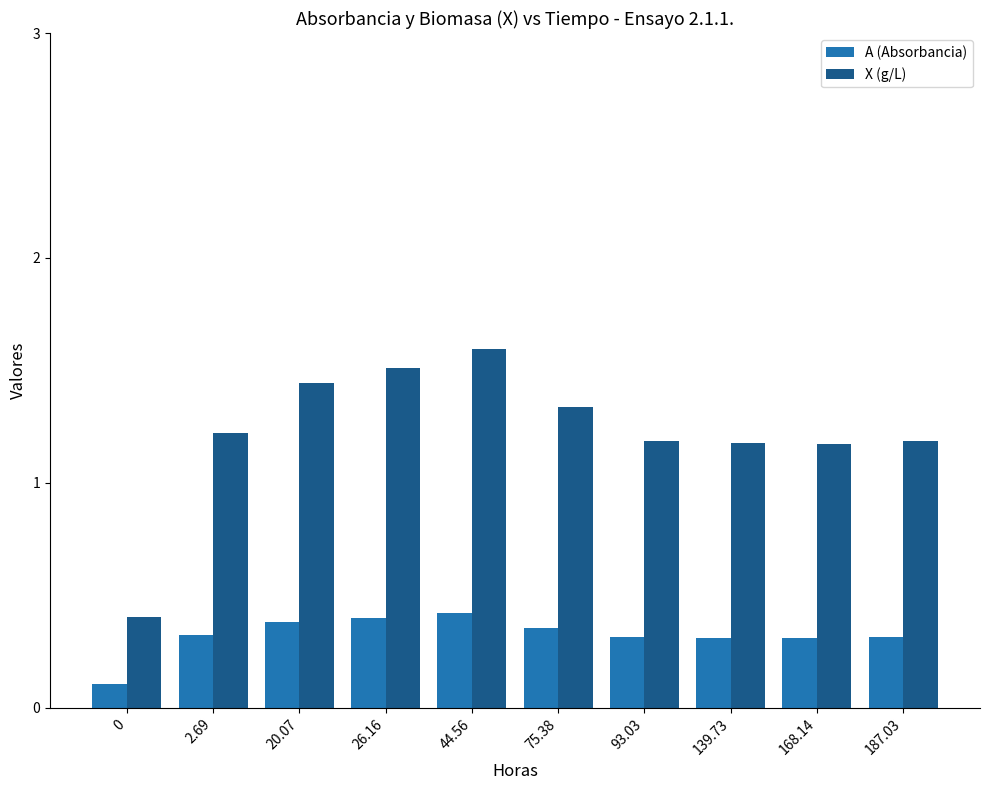

The value of A (Absorbancia) at 2.69 is 0.5. True or false?

False